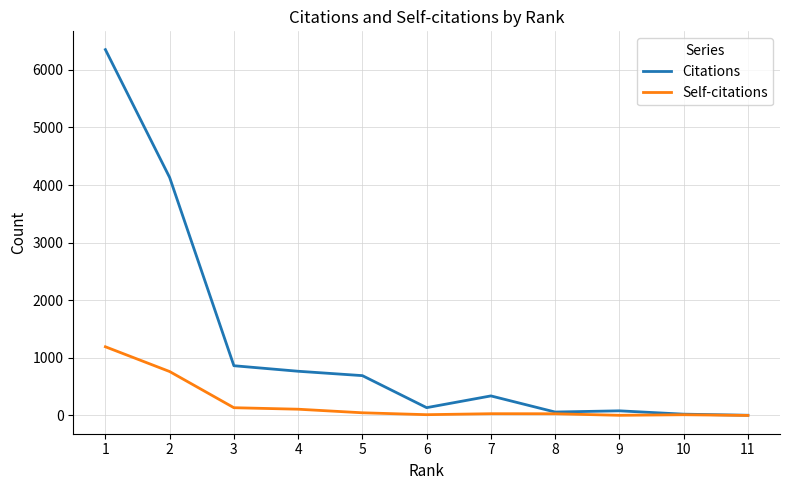

Rank the series at 5 from highest to lowest value.

Citations, Self-citations